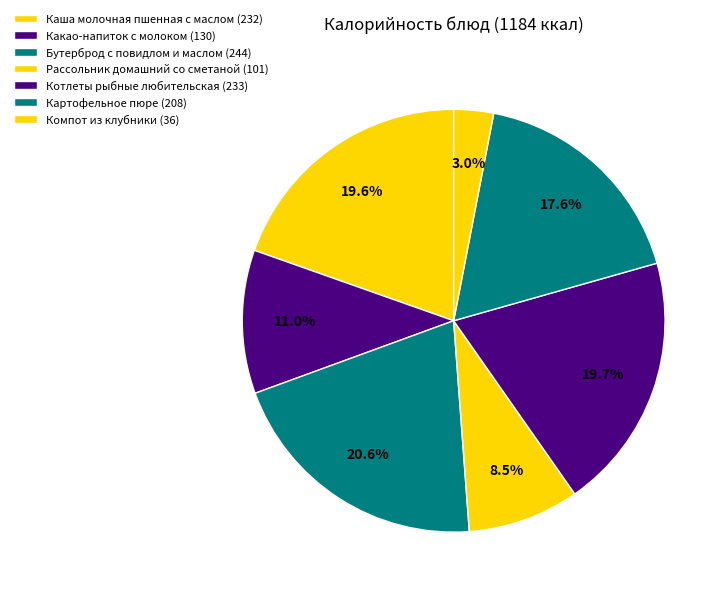

Count the number of slices in the pie.

7